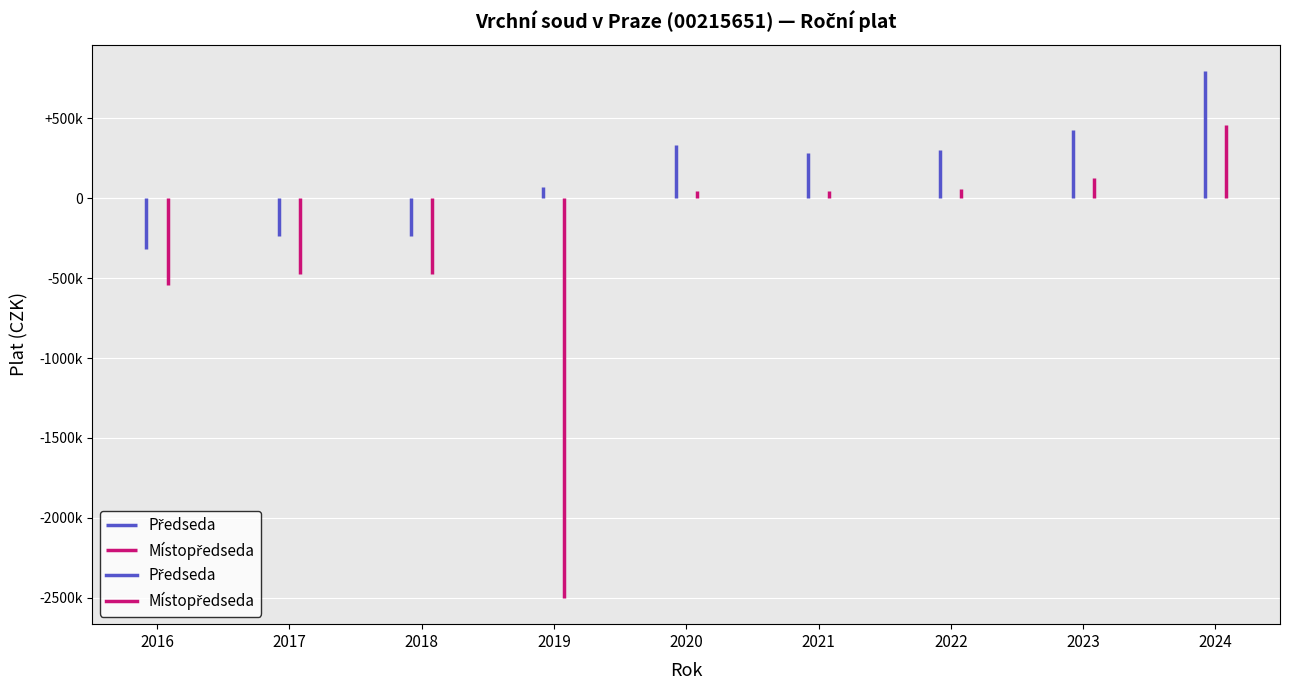

True or false: Předseda has more than 0 interior local peaks.

True